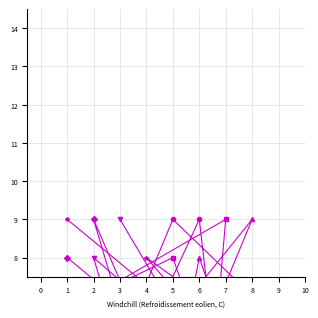

What is the difference between the maximum and second lowest values in the col_7 series?

7